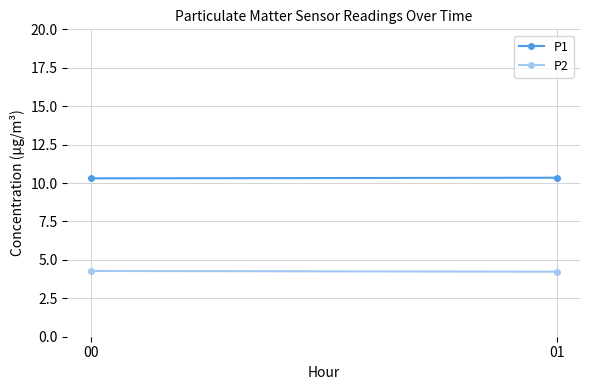

At which category does the chart reach its minimum across all series?

01